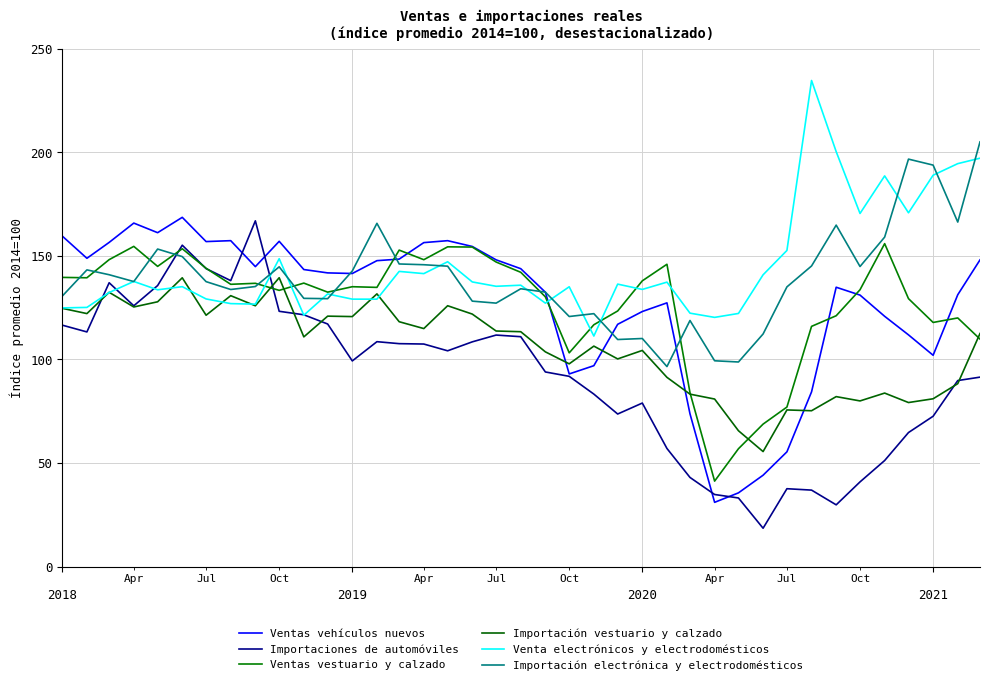

How many lines are shown in the chart?

6